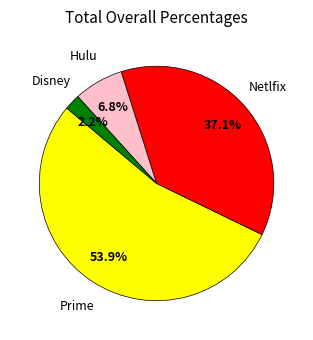

Count the number of slices in the pie.

4